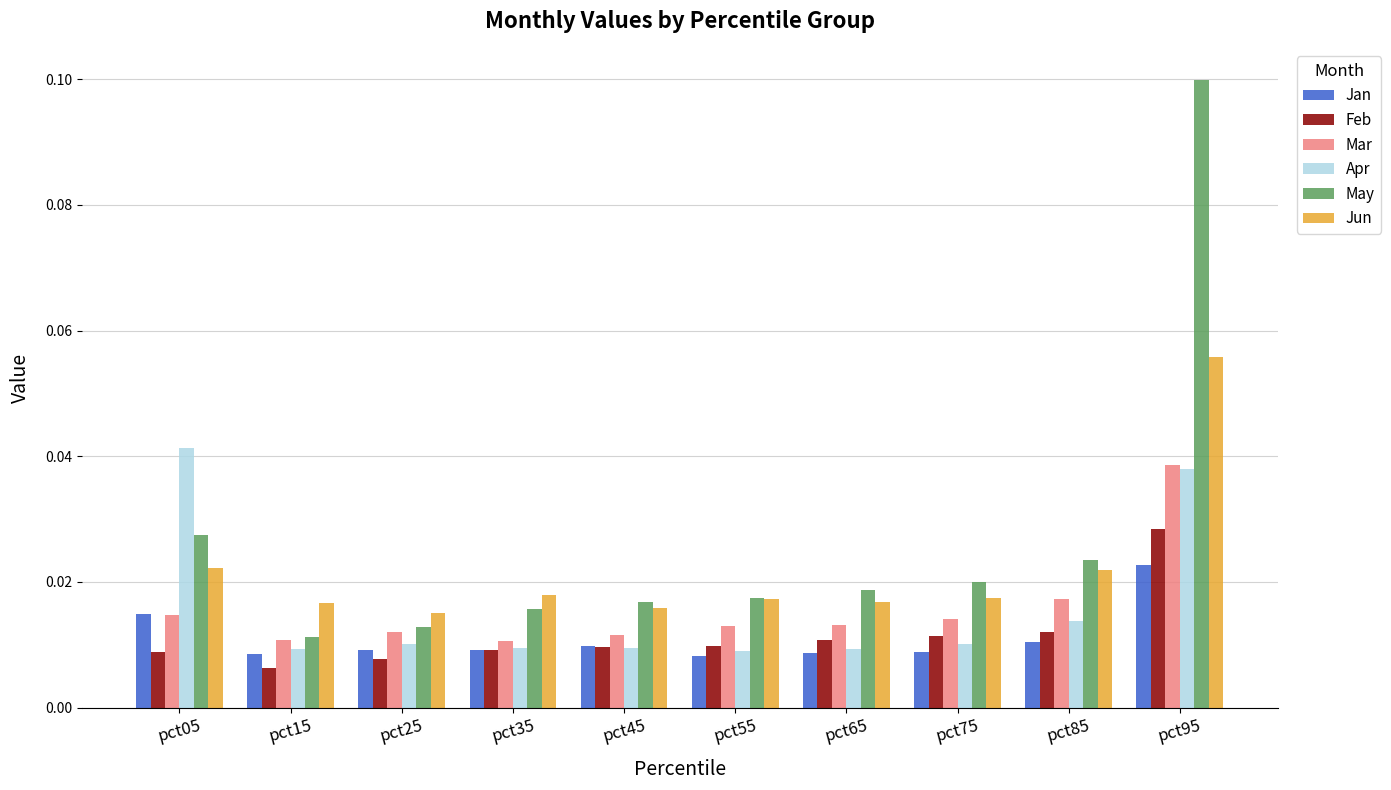

At which category is the sum across all series the highest?

pct95